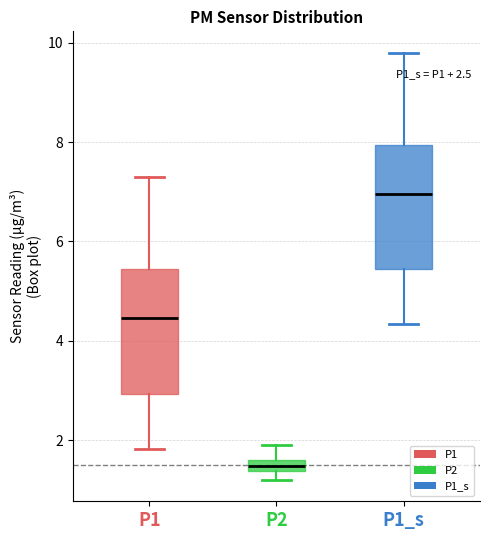

Which box's median line is the lowest?

P2